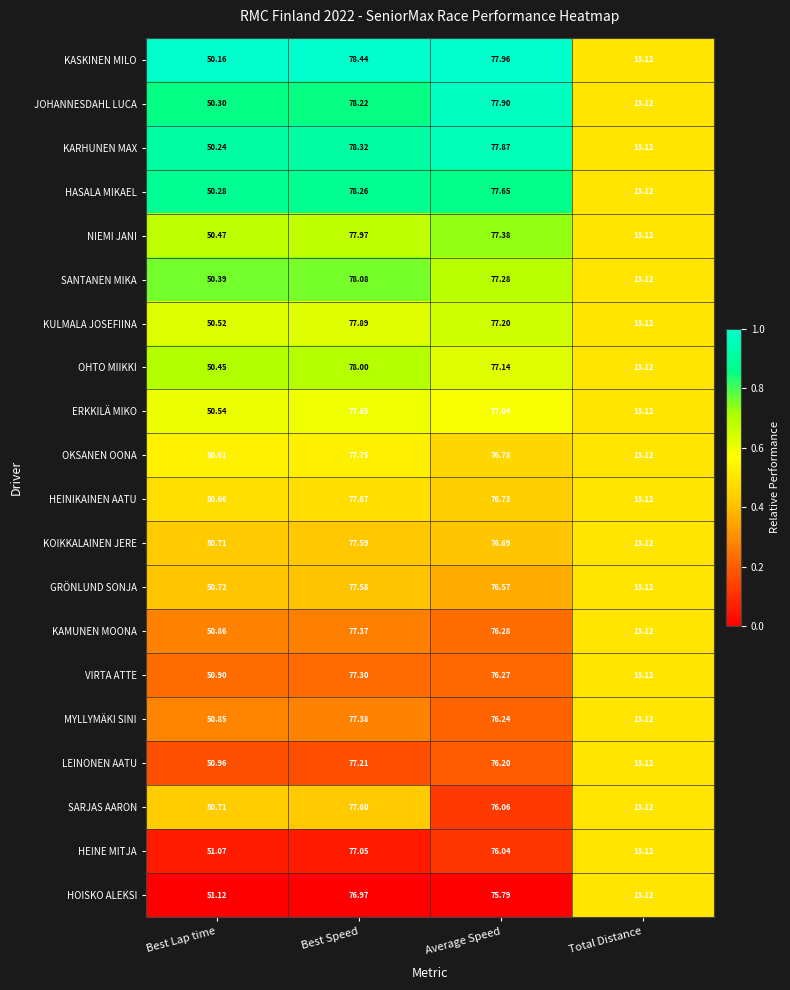

At which category does the chart reach its peak across all series?

Best Speed